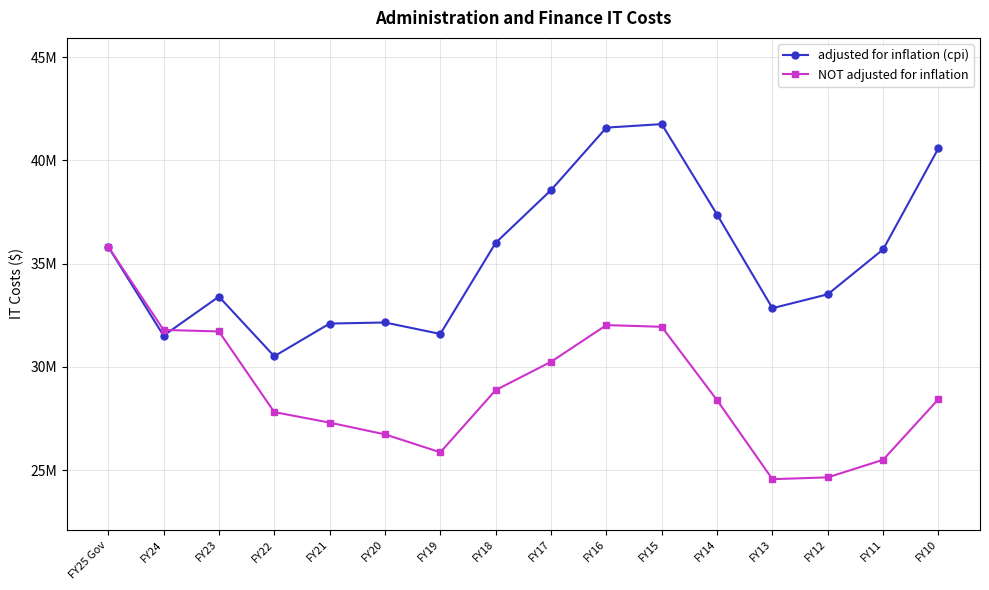

Between FY23 and FY15, which series saw the biggest shift?

adjusted for inflation (cpi)